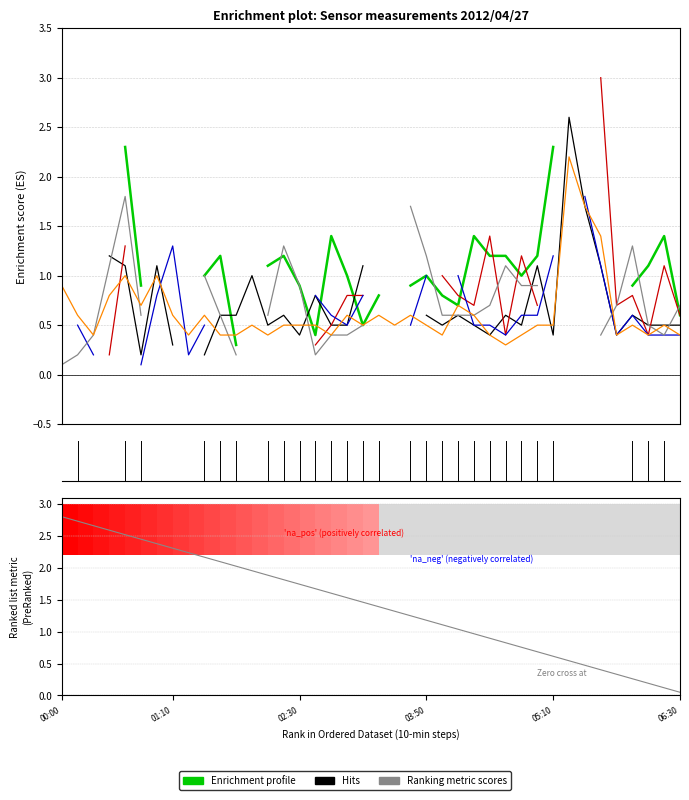

Is it true that the value at 06:30 is 1.5?

False